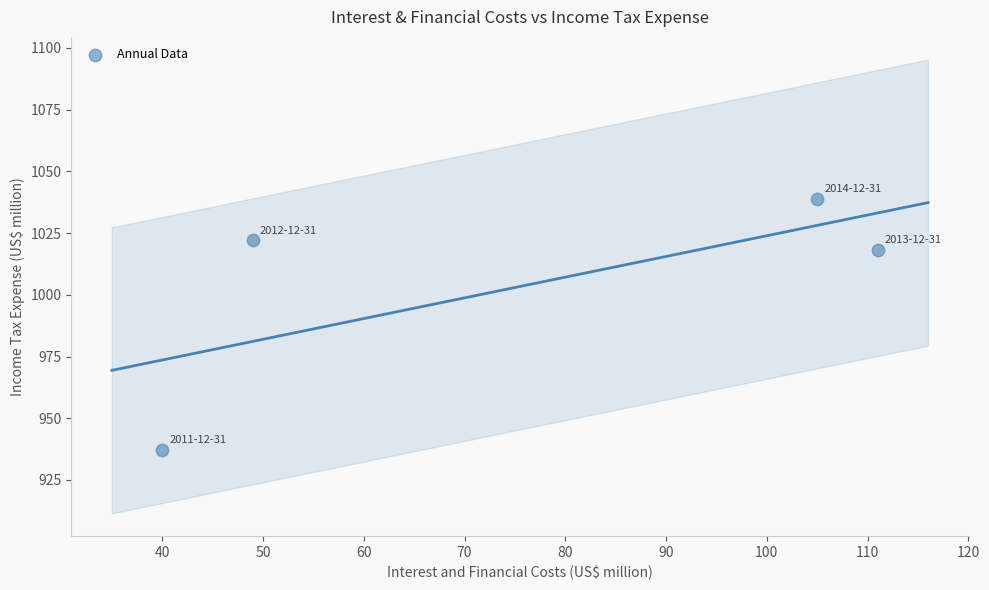

What Y value in the scatter plot is closest to 988?

1018